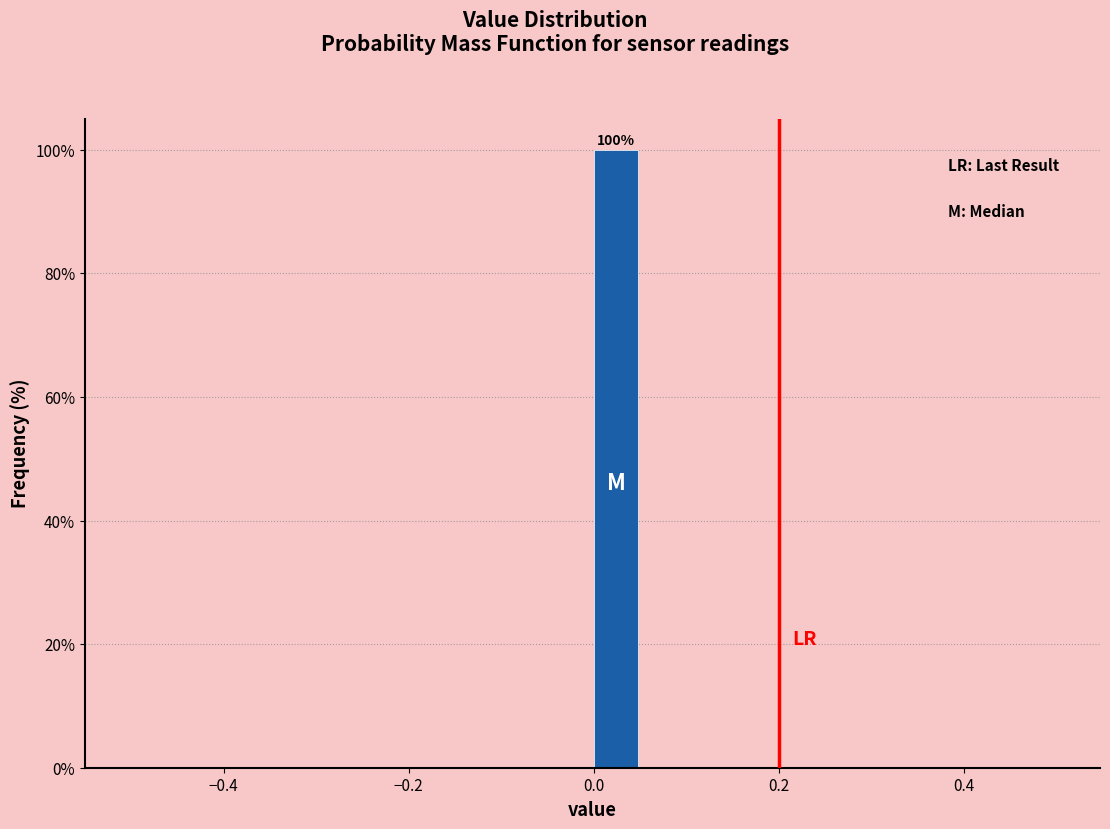

Around what value on the x-axis is the tallest bar? Give the approximate position of its centre, as read against the axis.

0.02